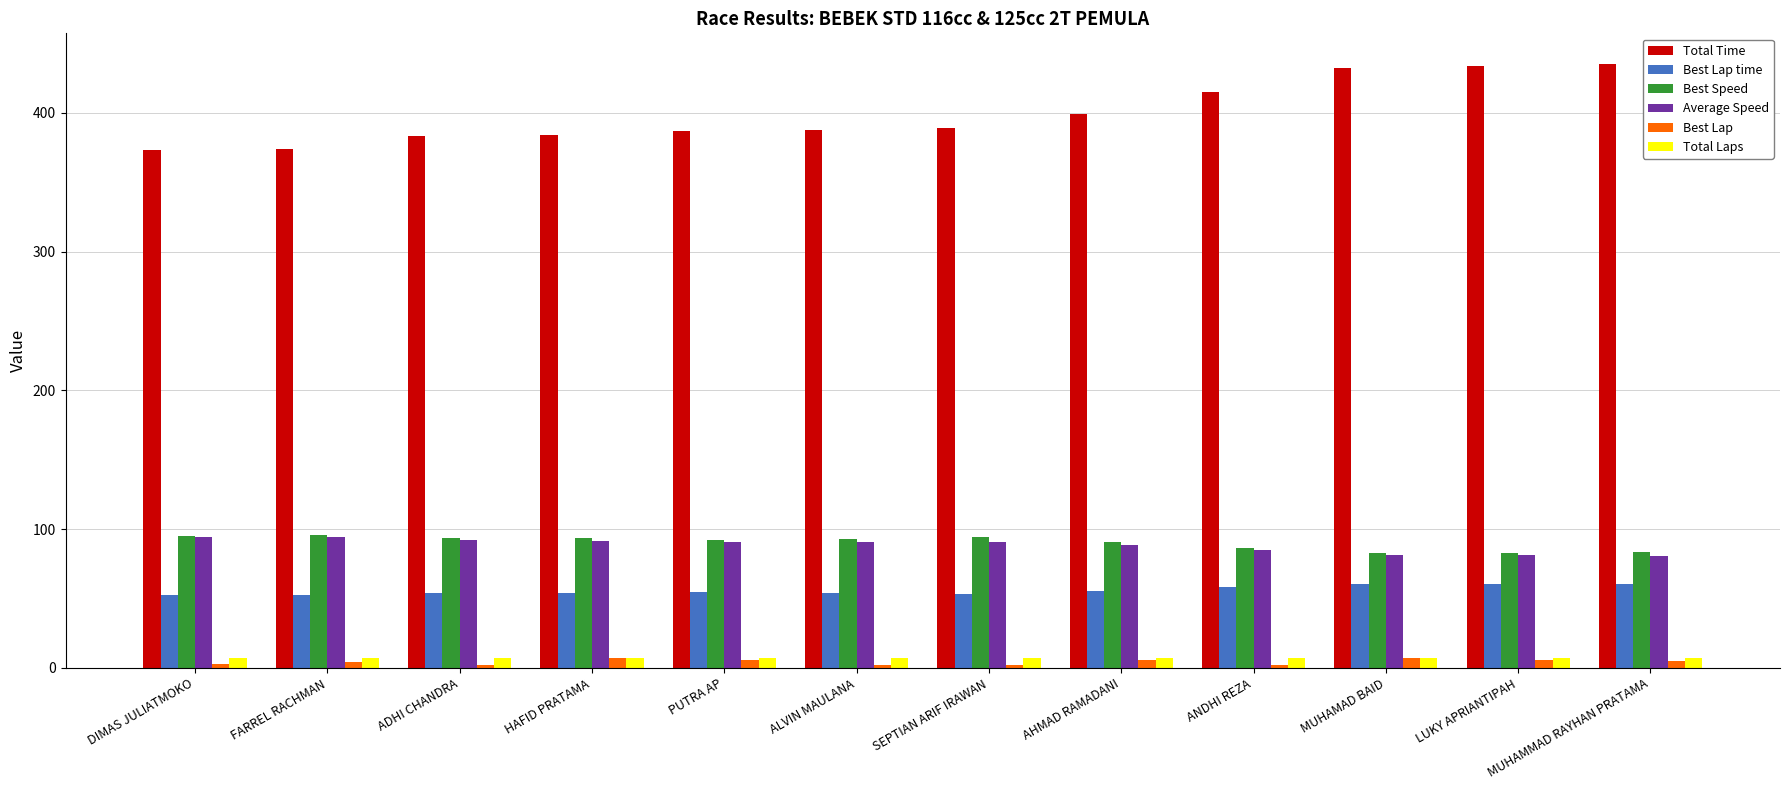

What is the difference between the second highest and minimum values in the Best Speed series?

12.6